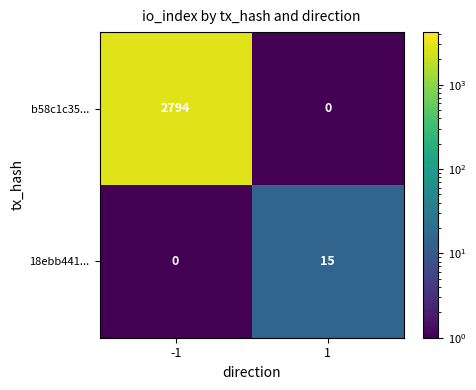

At -1, list the series in order from largest to smallest.

b58c1c35..., 18ebb441...